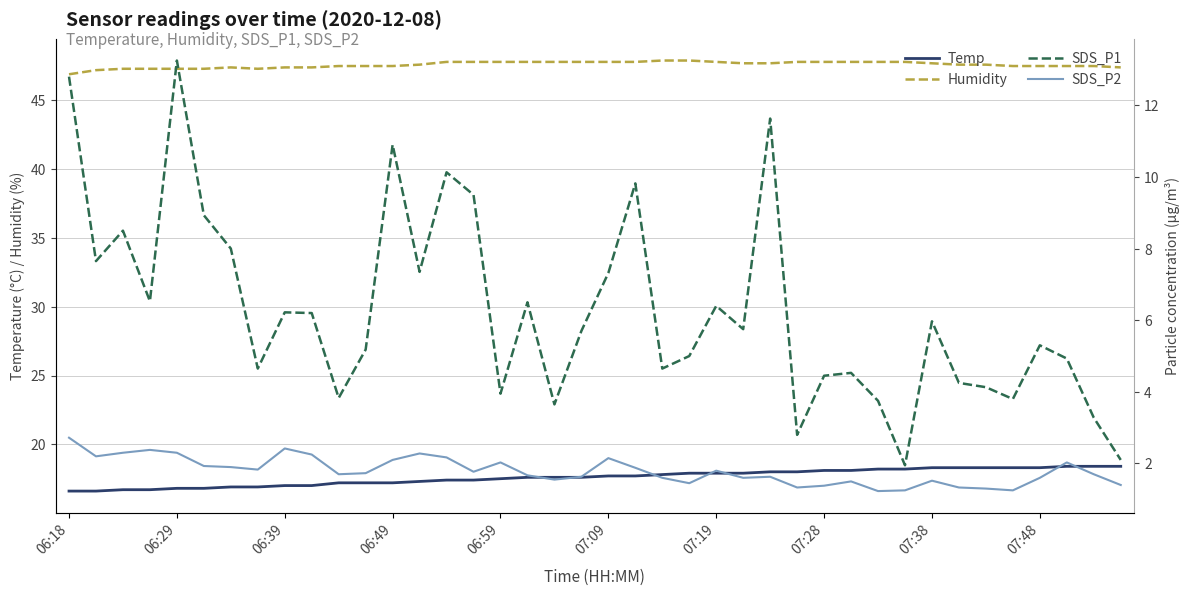

True or false: Temp and Humidity cross at least once.

False